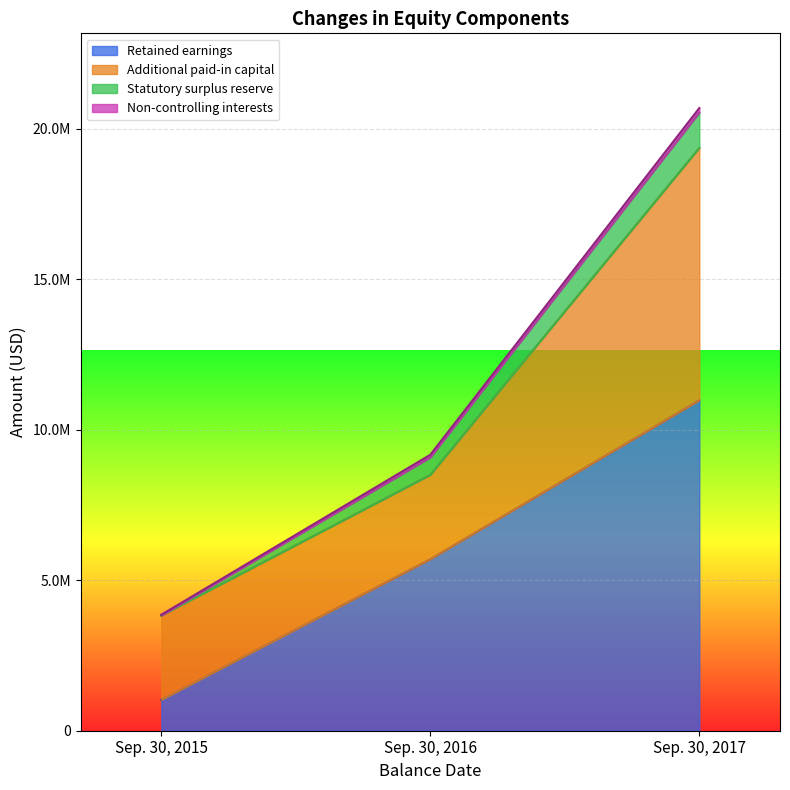

What is the sum of the Non-controlling interests values at Sep. 30, 2015 and Sep. 30, 2016?

113068